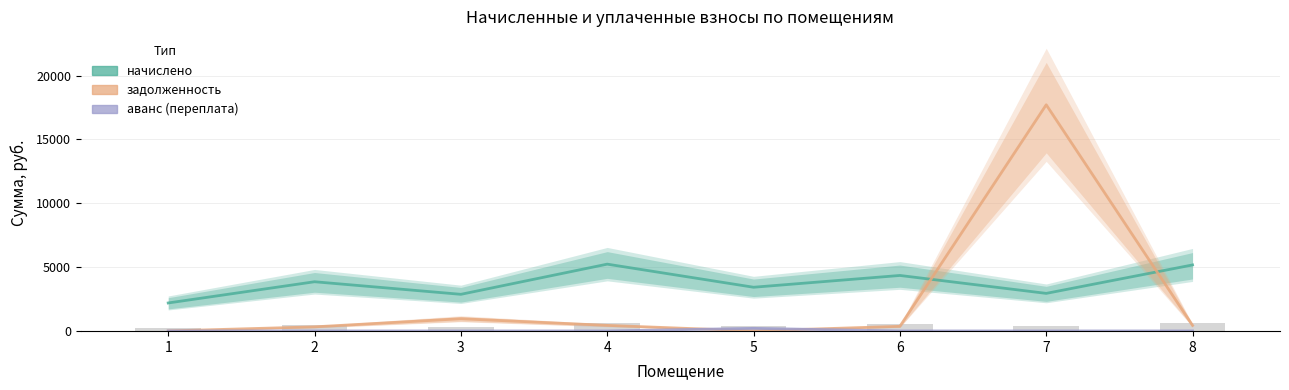

What value does the аванс (переплата) series have at 5?

203.2